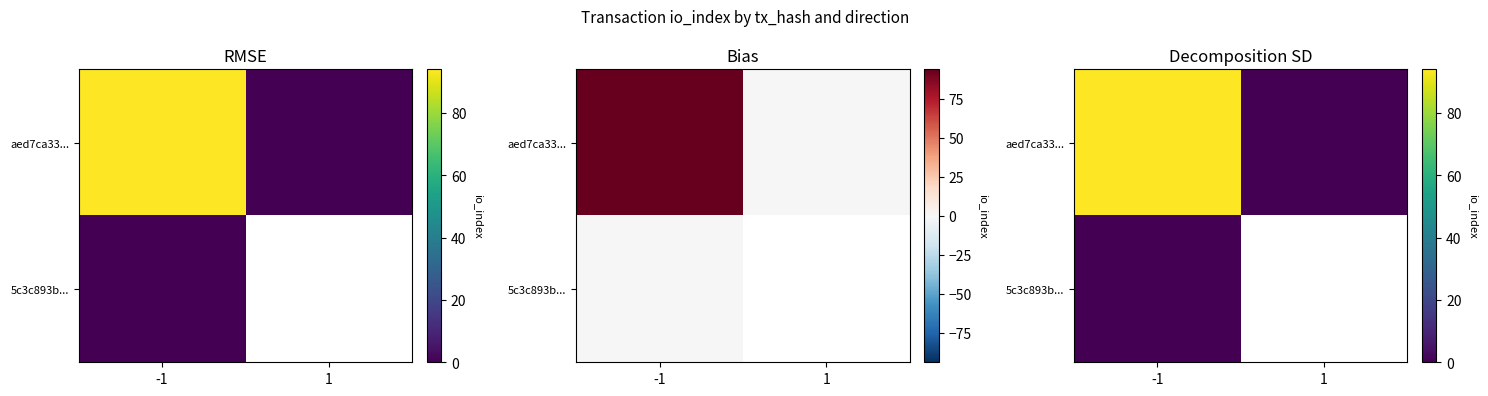

What is the total value across all series at -1?

94.0